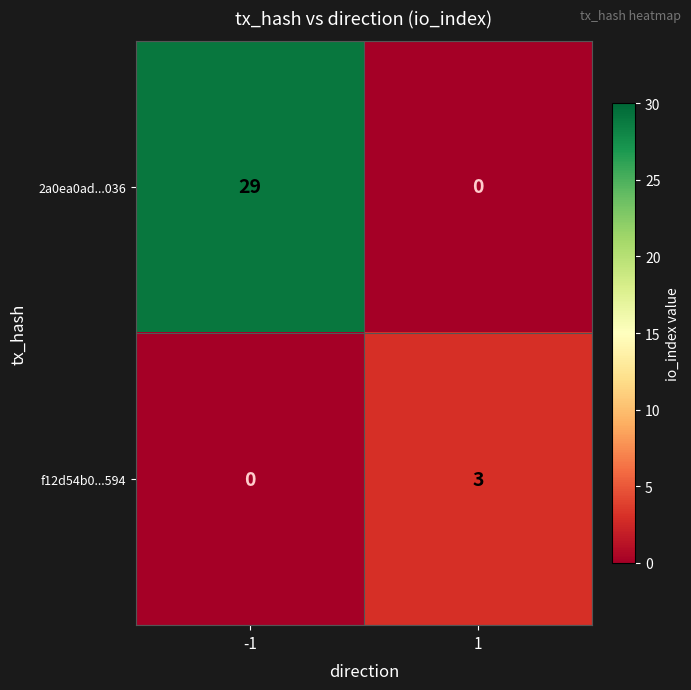

What is the total value across all series at -1?

29